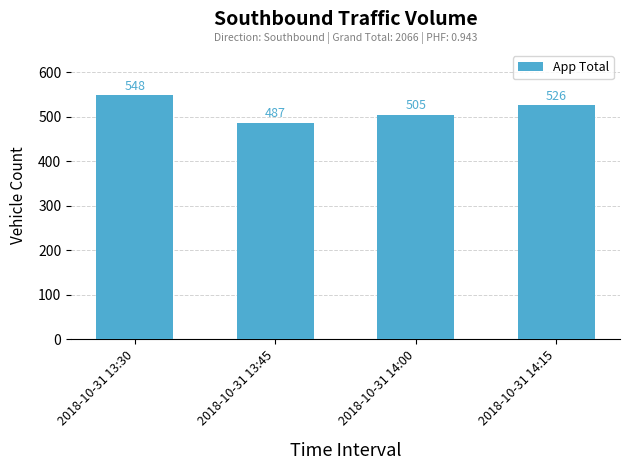

What is the value of the 3rd bar from the left?

505